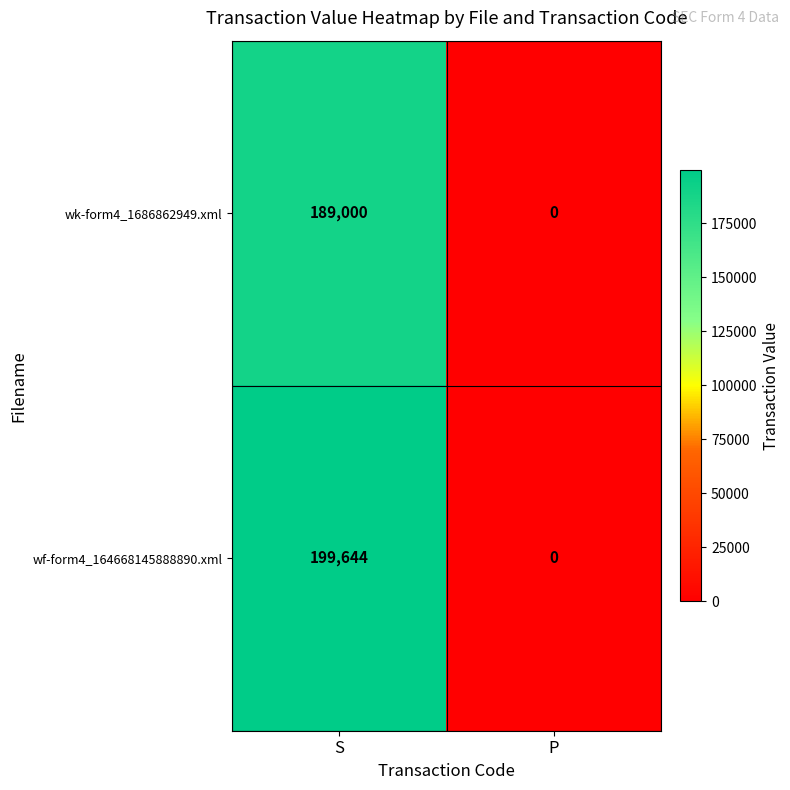

What is the maximum value shown in the chart?

199644